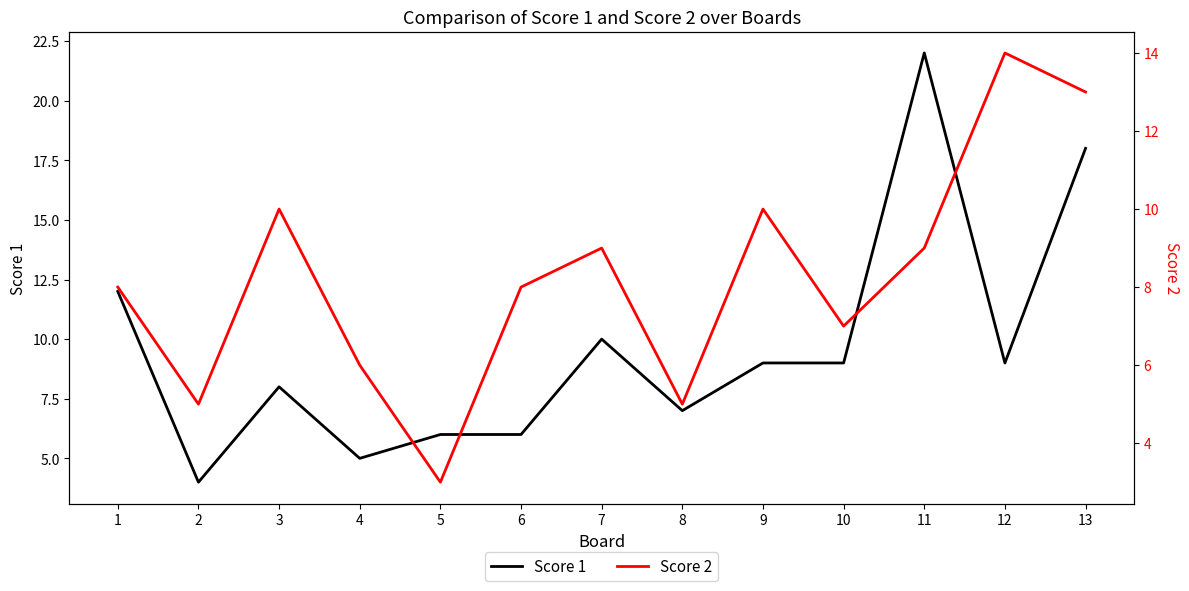

What is the minimum value for Score 2?

3